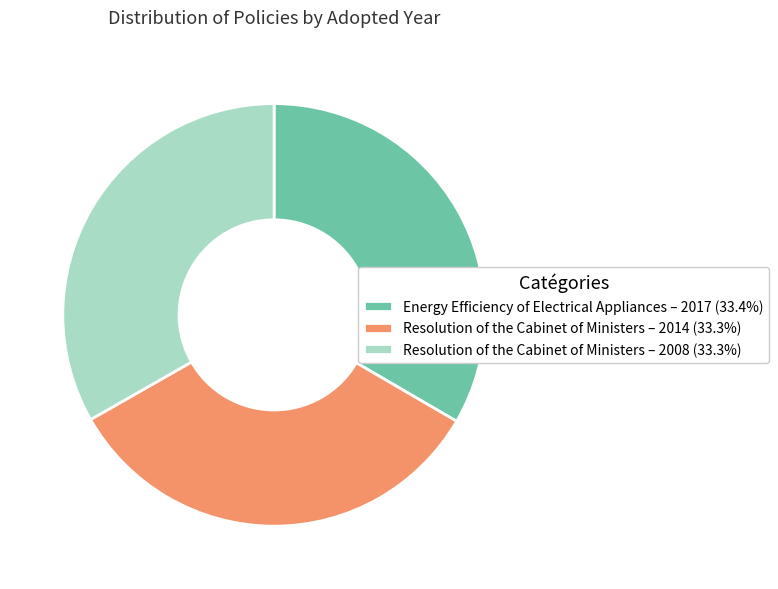

Approximately how many times larger is the value at Resolution of the Cabinet of Ministers – 2008 (33.3%) compared to Energy Efficiency of Electrical Appliances – 2017 (33.4%)?

1.0